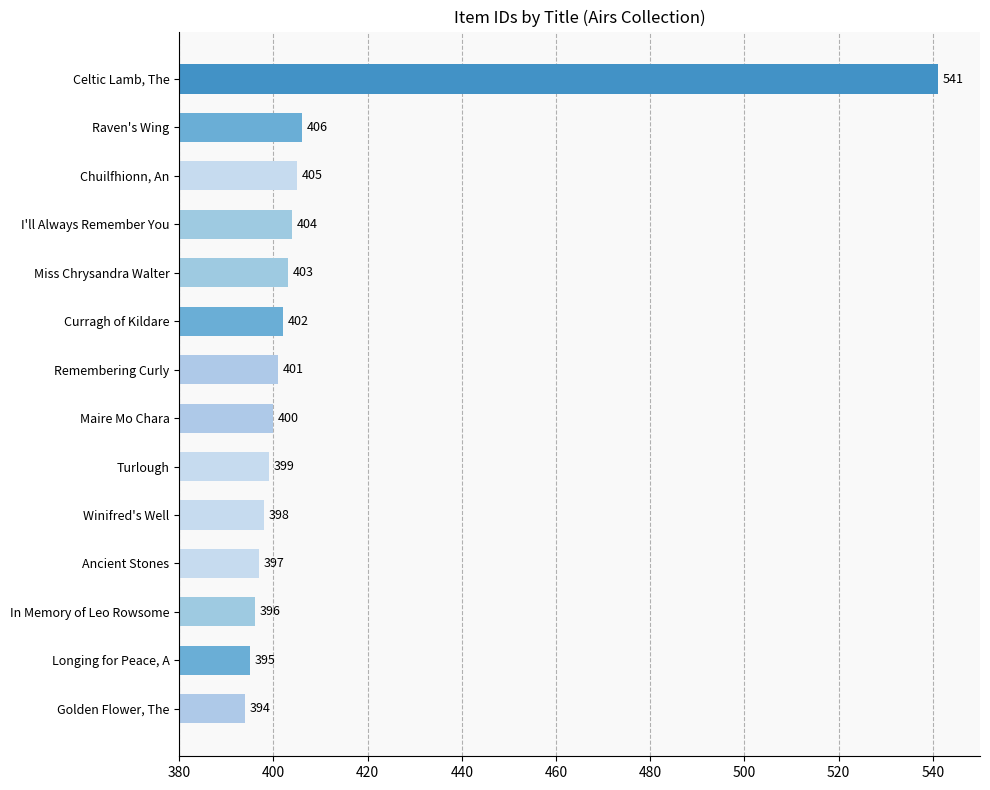

What is the difference between the second highest and minimum values?

12